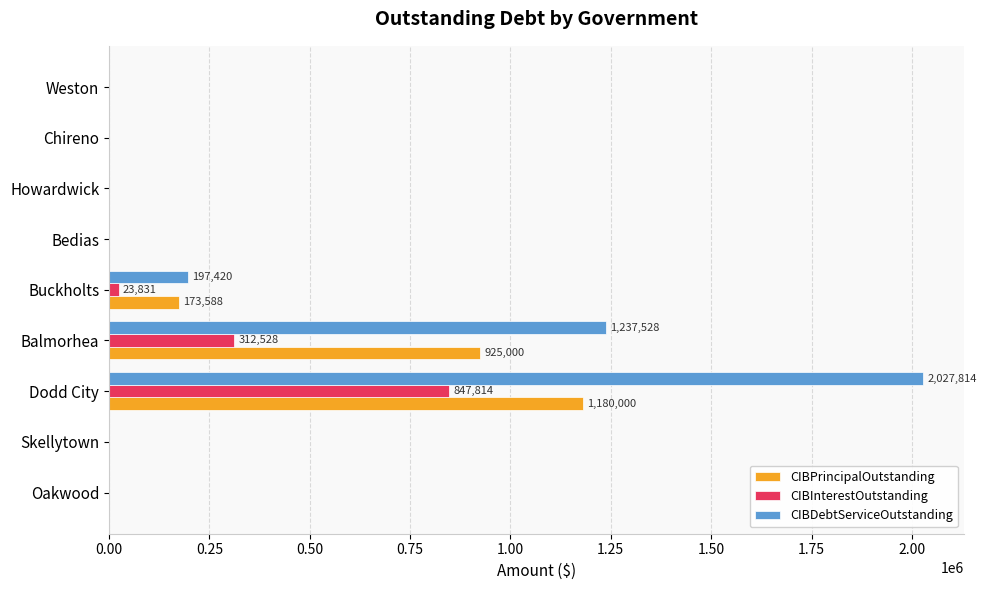

What is the sum of the CIBPrincipalOutstanding values at Oakwood and Balmorhea?

925000.0